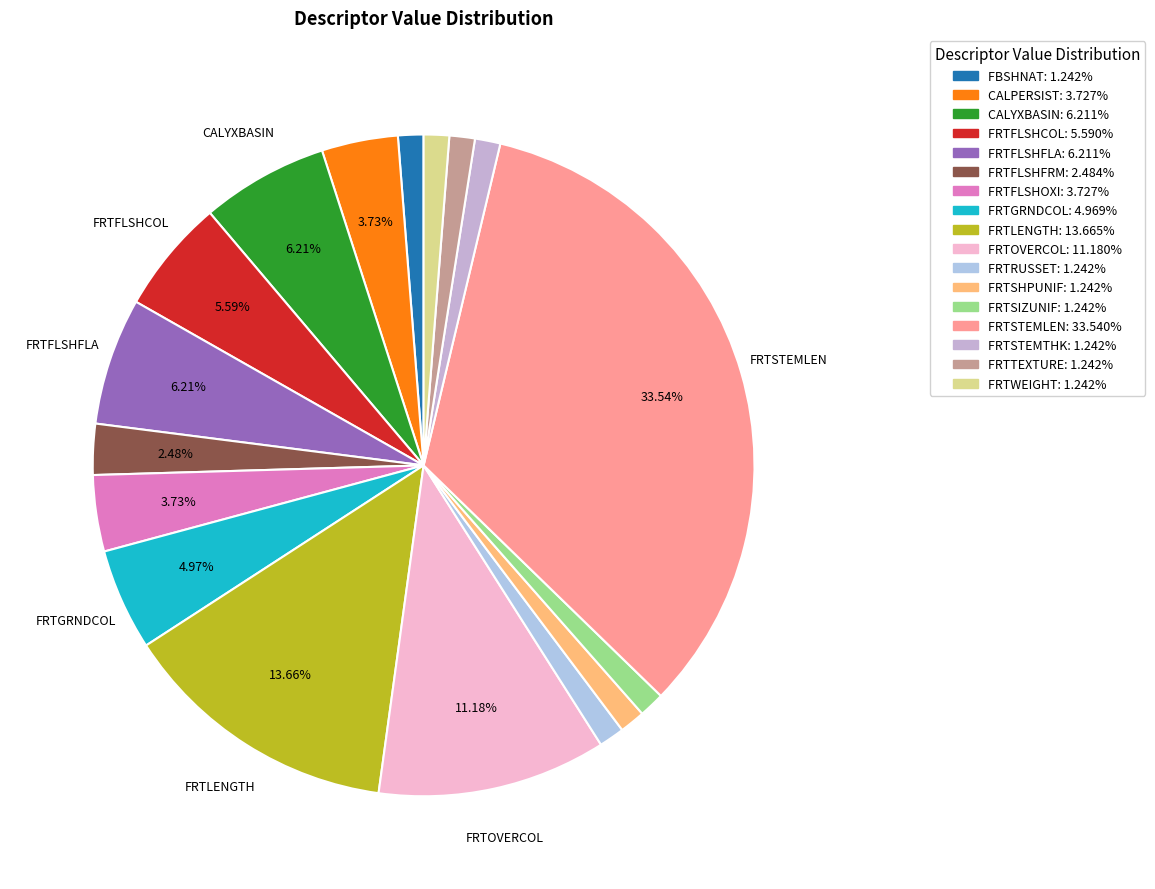

To the nearest percent, what is the difference between the largest and smallest slice percentages?

32%